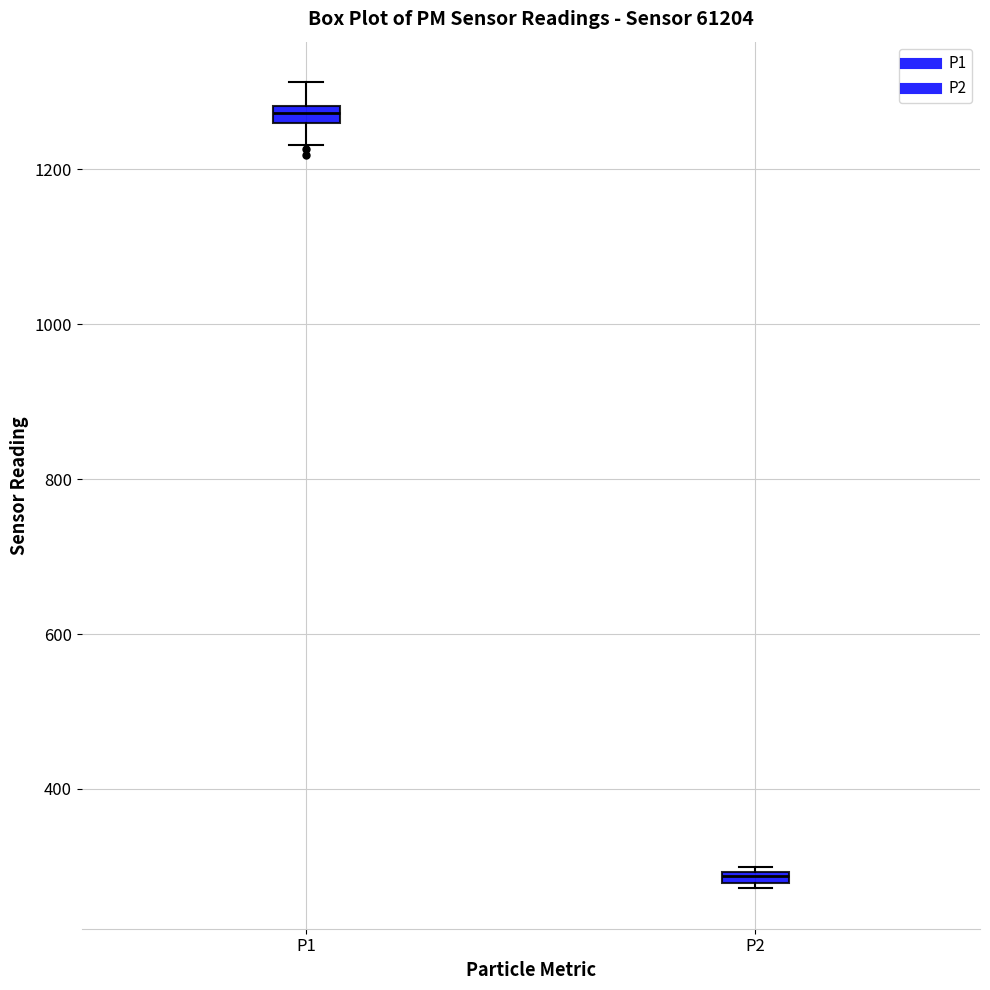

Where is the upper edge of the box for P2 on the y-axis? The values are not printed on the chart, so give them approximately, as read against the axis.

300